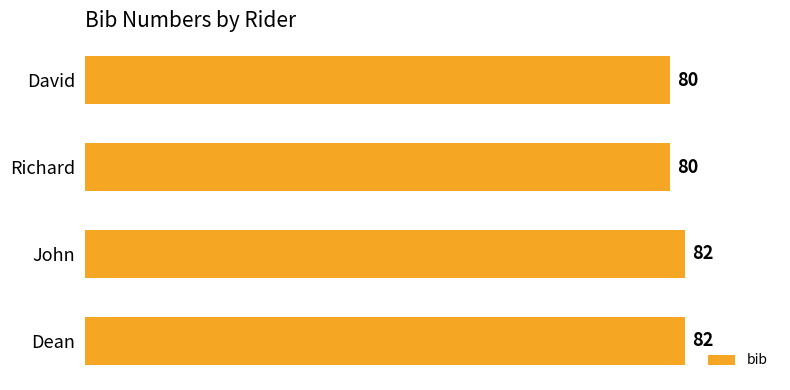

What is the difference between the second highest and second lowest values?

2